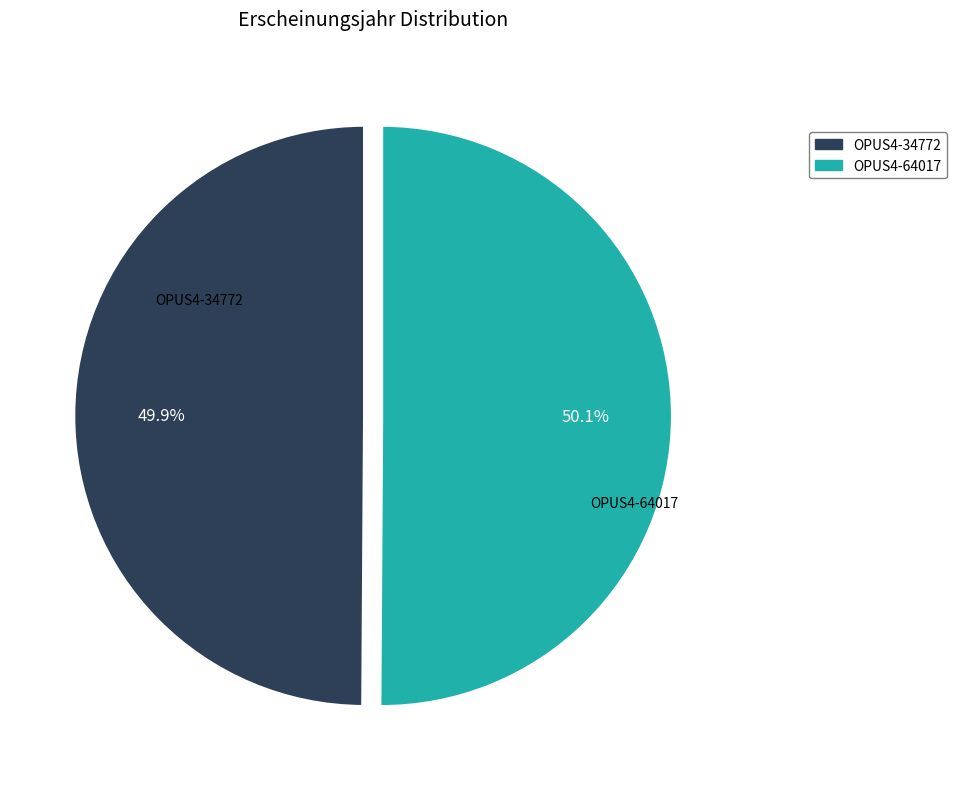

Is there any slice that represents more than half of the pie?

Yes